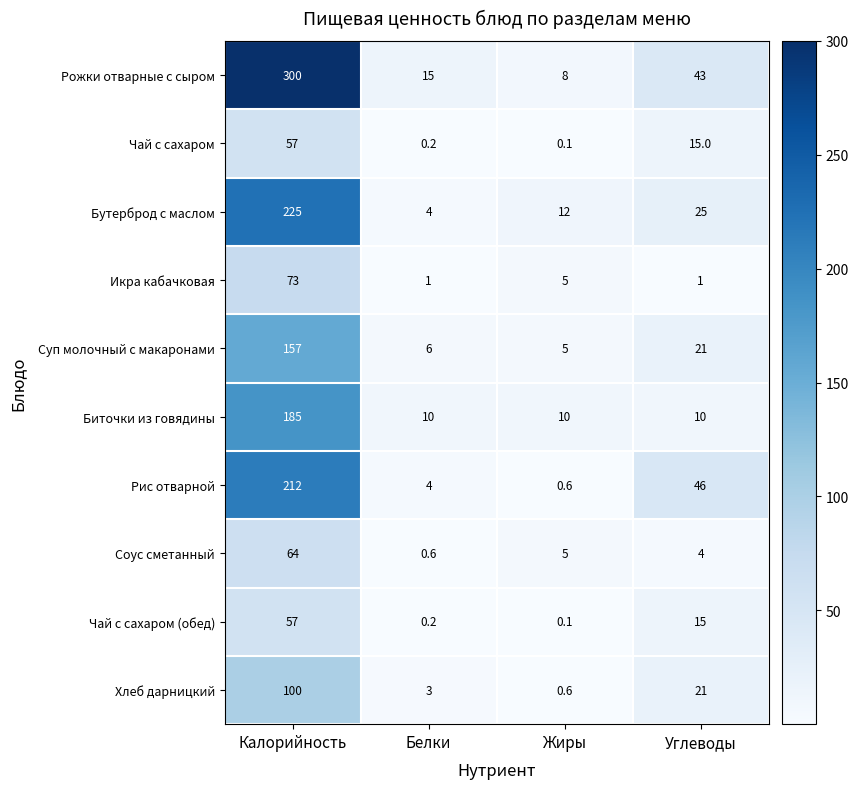

Read the Соус сметанный value at Углеводы.

4.0